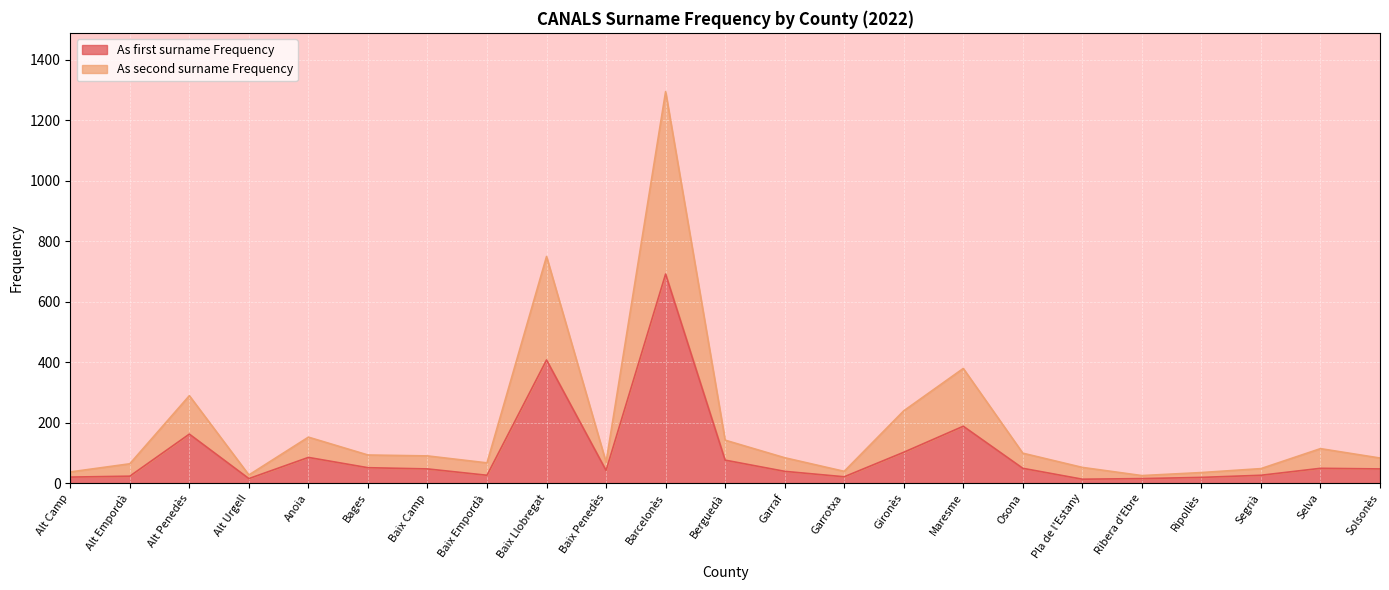

What is the approximate value of As second surname Frequency at Osona?

99